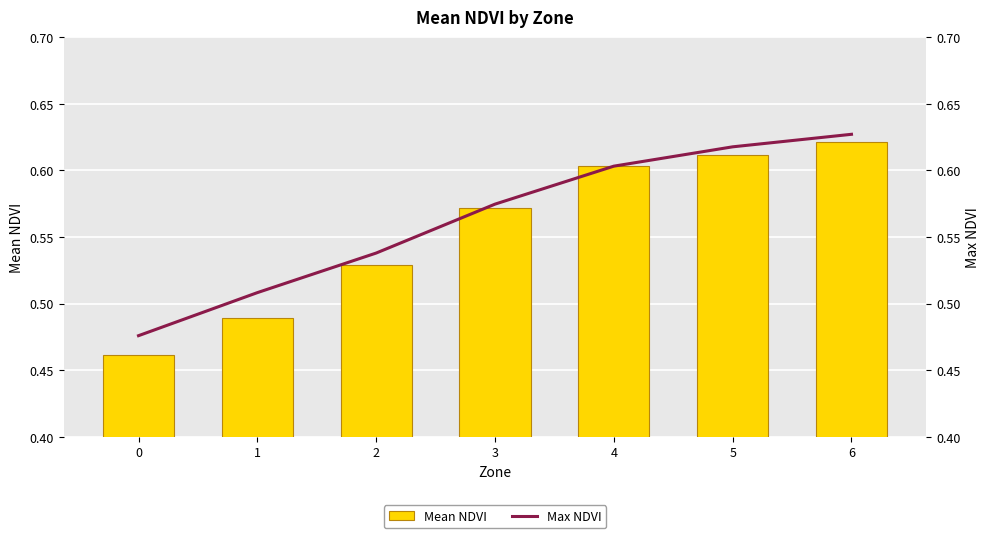

Rank the series by their average value, from highest to lowest.

Max NDVI, Mean NDVI